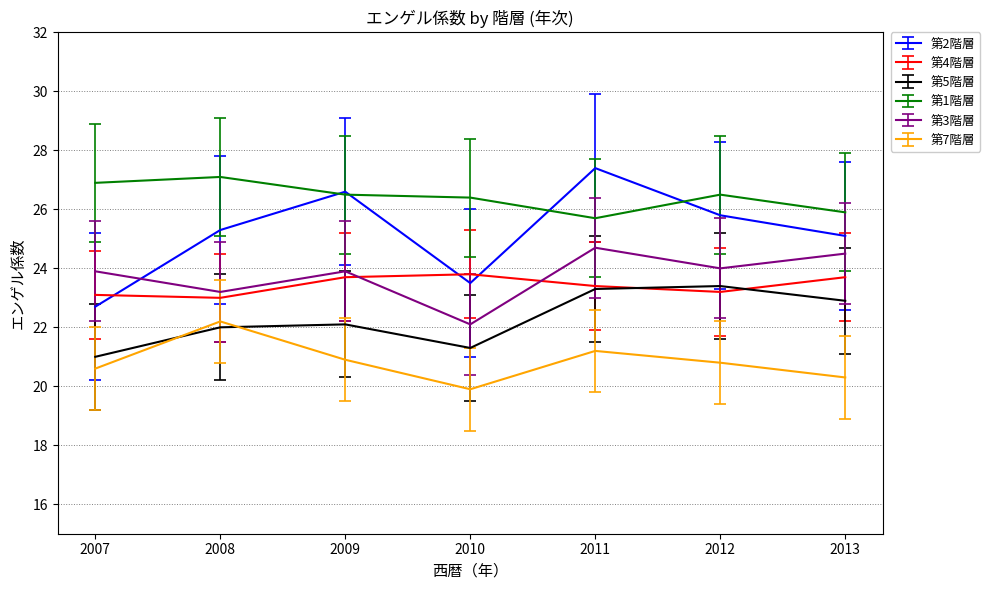

At how many categories does at least one series exceed 22?

7